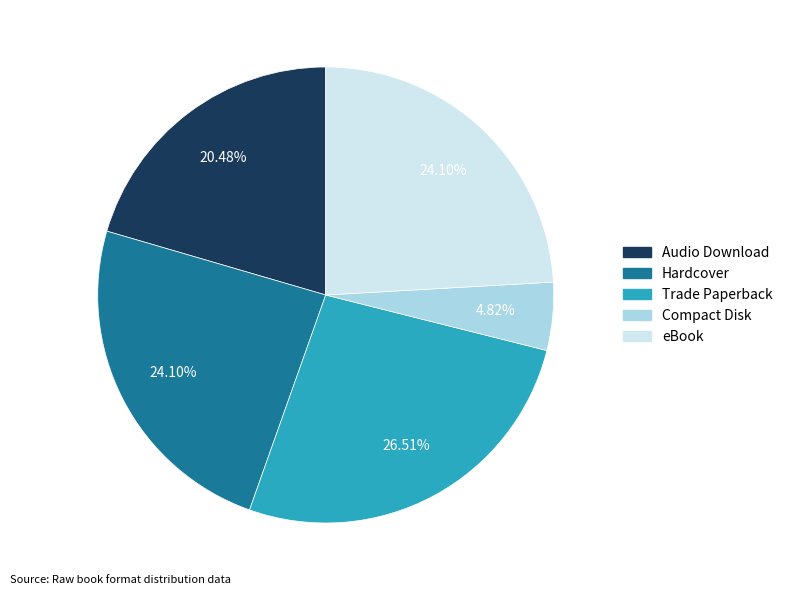

To the nearest percent, what is the combined percentage of Audio Download and Compact Disk?

25%